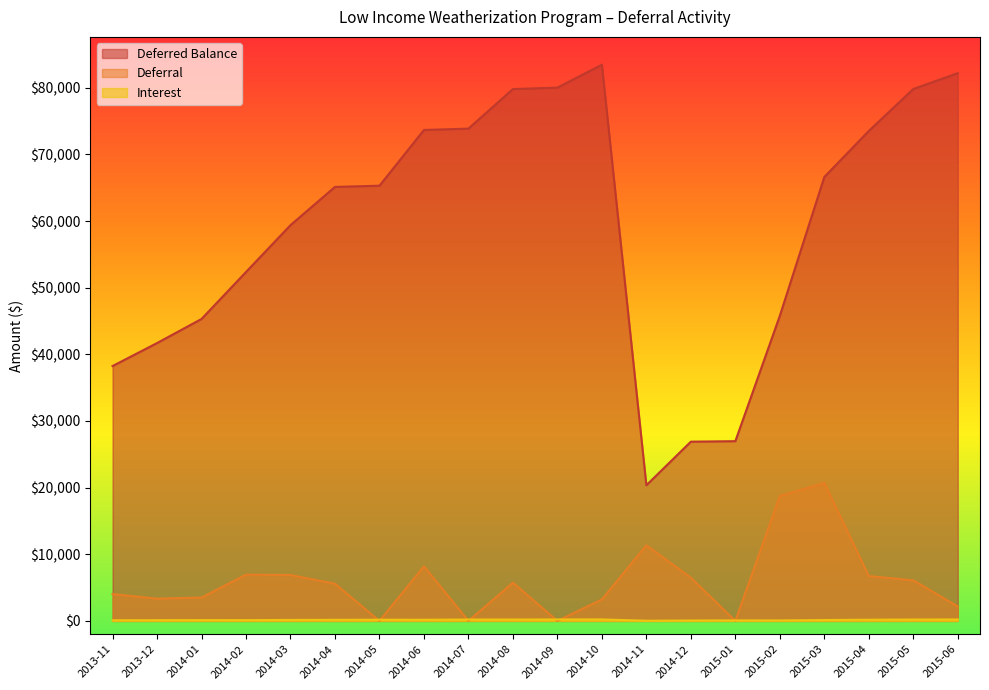

What is the difference between the highest and lowest values at 2013-12?

41586.8